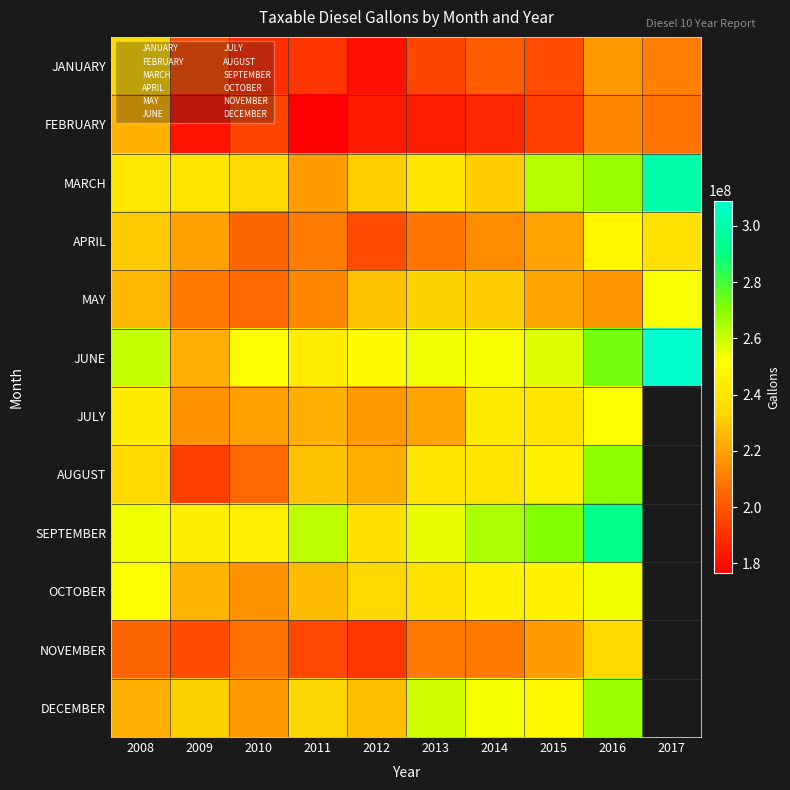

How many positive values does the DECEMBER series have?

9